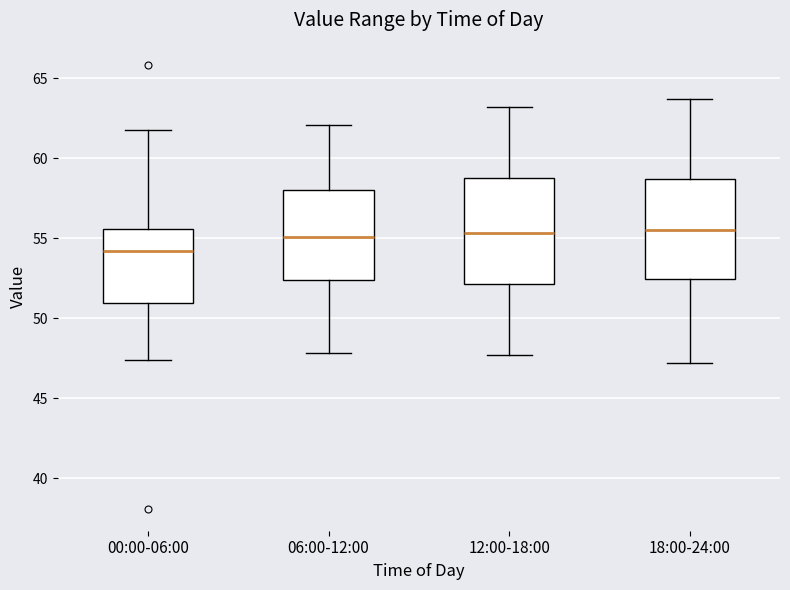

Reading left to right, transcribe this box plot: for each box, give where its median line is, the range the box spans, and where its two whiskers end, as read against the y-axis. The values are not printed on the chart, so give them approximately, as read against the axis.

00:00-06:00: median 54.0, box 51.0 to 55.5, whiskers 47.5 to 61.5
06:00-12:00: median 55.0, box 52.5 to 58.0, whiskers 48.0 to 62.0
12:00-18:00: median 55.5, box 52.0 to 59.0, whiskers 47.5 to 63.0
18:00-24:00: median 55.5, box 52.5 to 58.5, whiskers 47.0 to 63.5